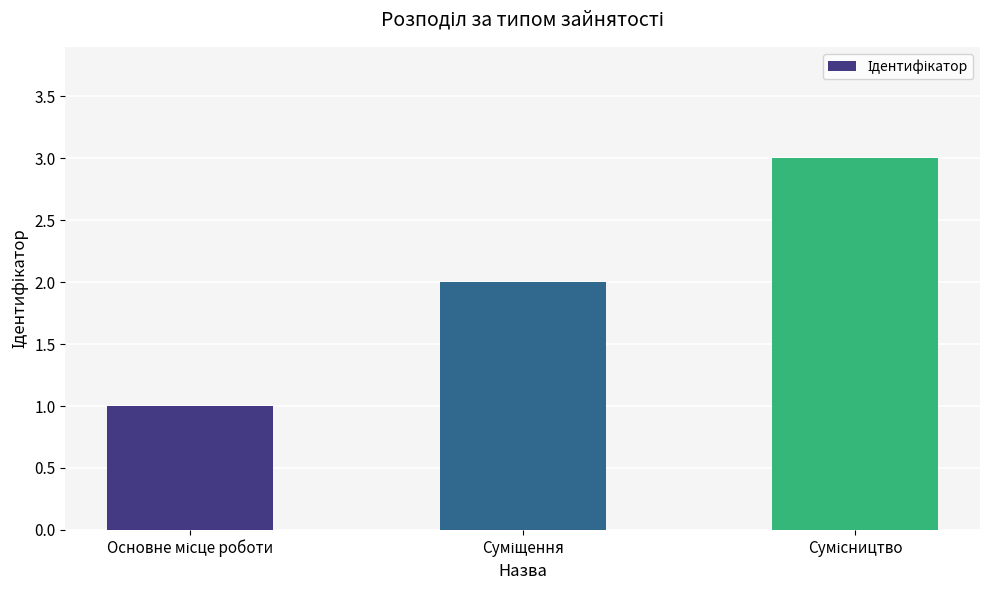

Does the chart contain any negative values?

No